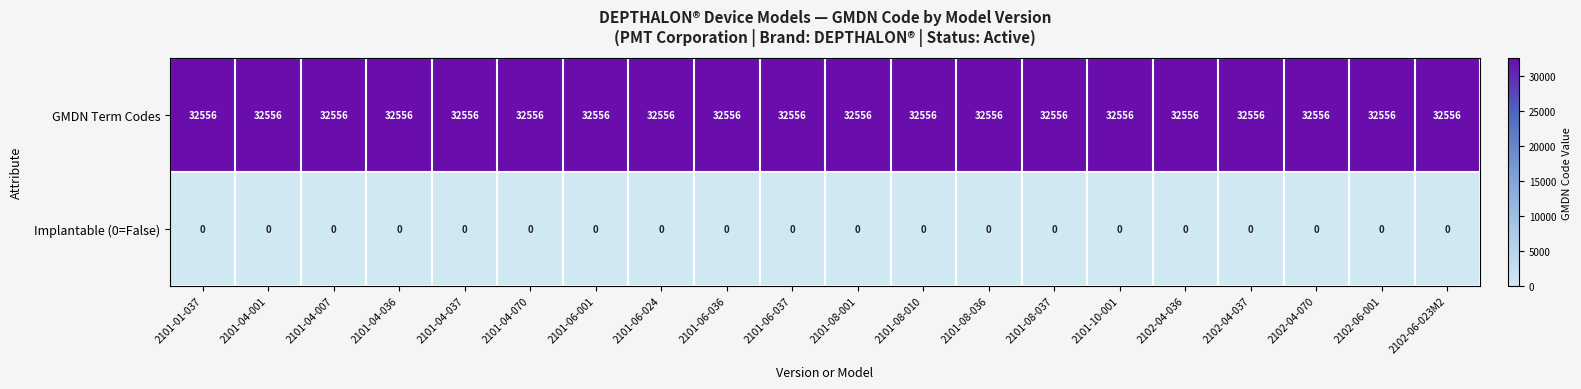

What is the maximum value shown in the chart?

32556